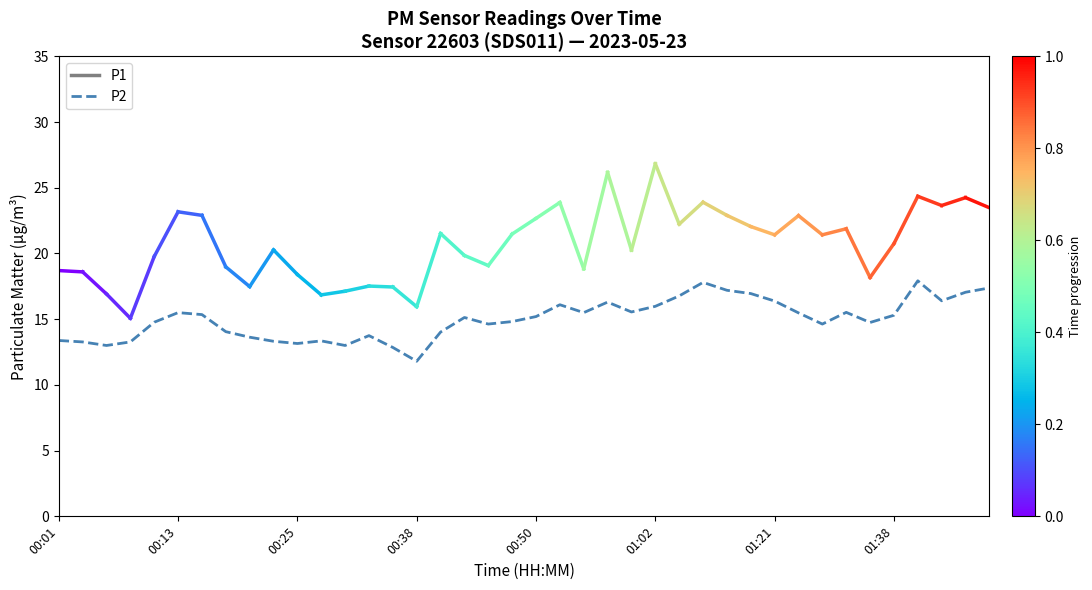

What is the sum of all values?

600.2